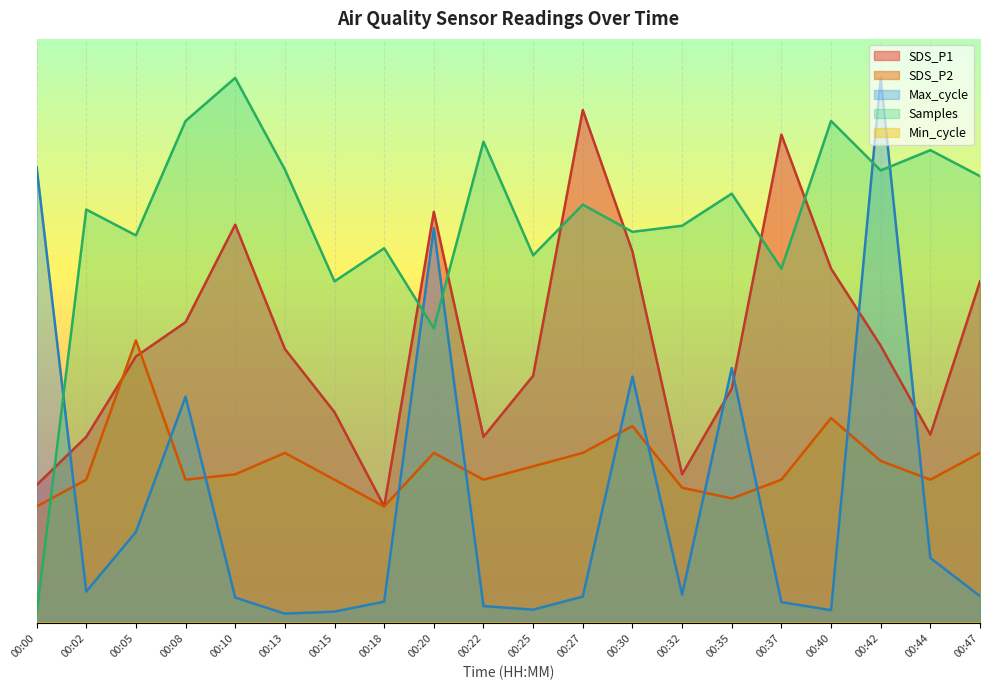

What is the difference between the Samples values at 00:00 and 00:40?

5.1